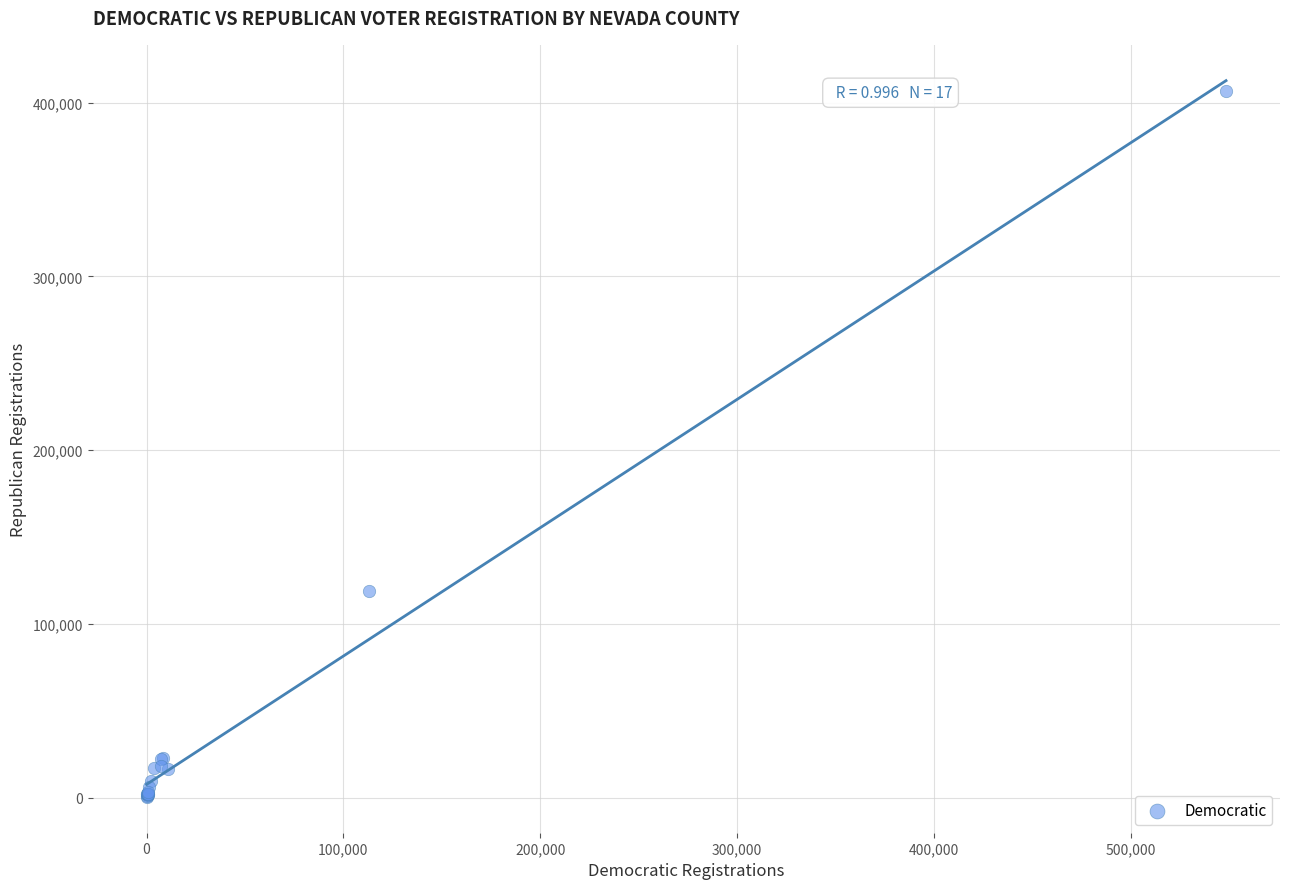

What Y value in the scatter plot is closest to 203499?

118775